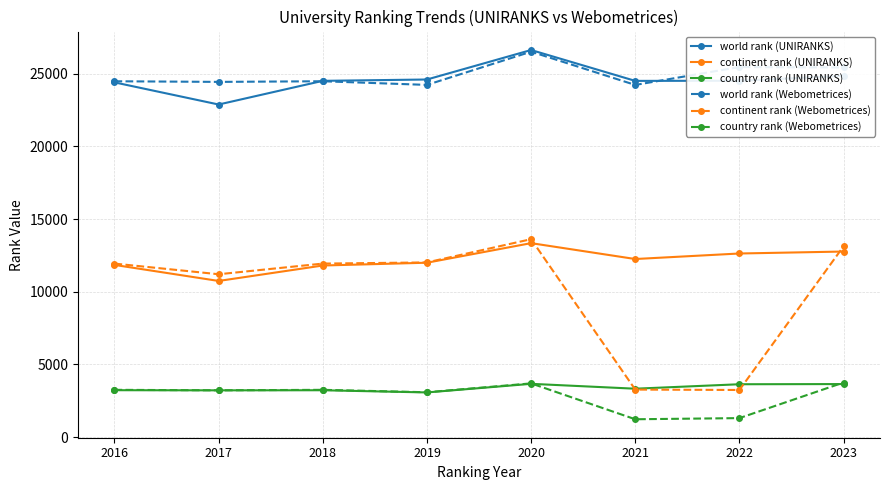

What is the difference between the highest and lowest values at 2017?

21211